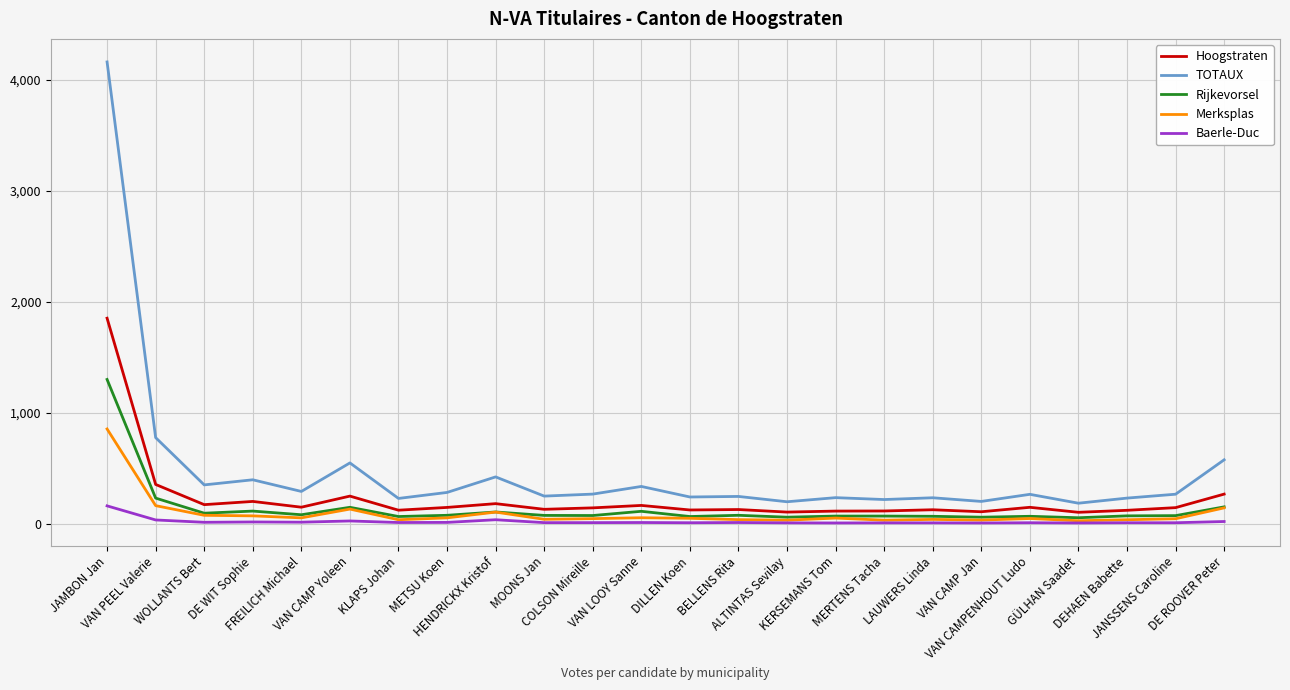

True or false: TOTAUX and Baerle-Duc cross at least once.

False